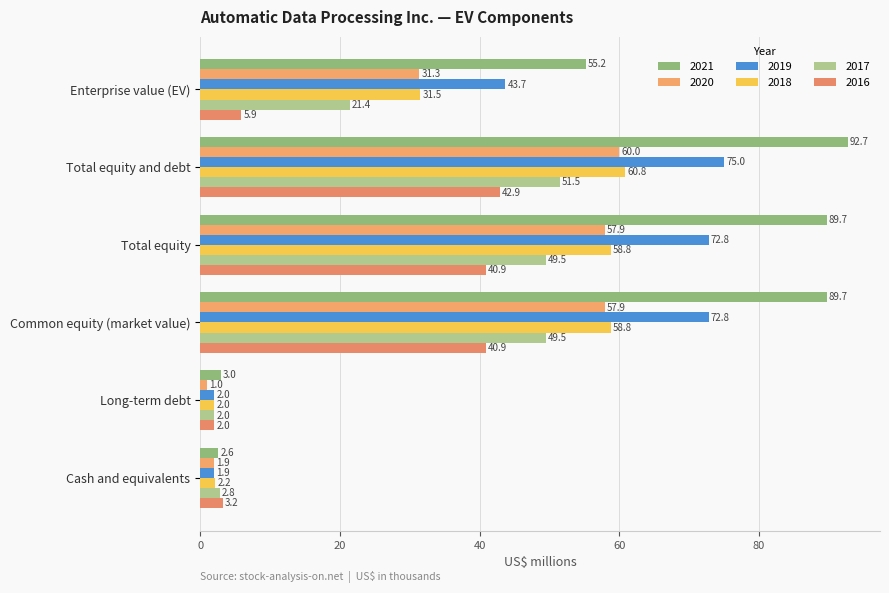

What is the difference between the highest and lowest values at Common equity (market value)?

48.8